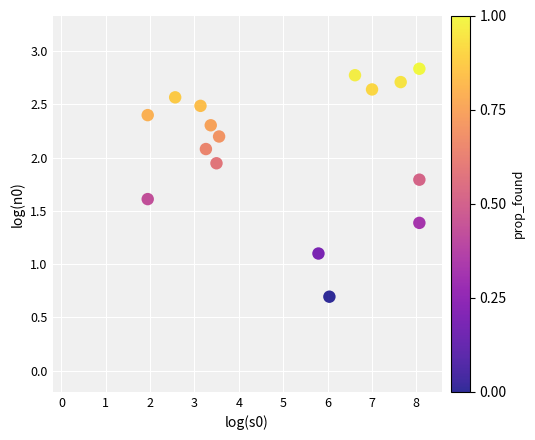

What is the range of X values (max minus min)?

6.1